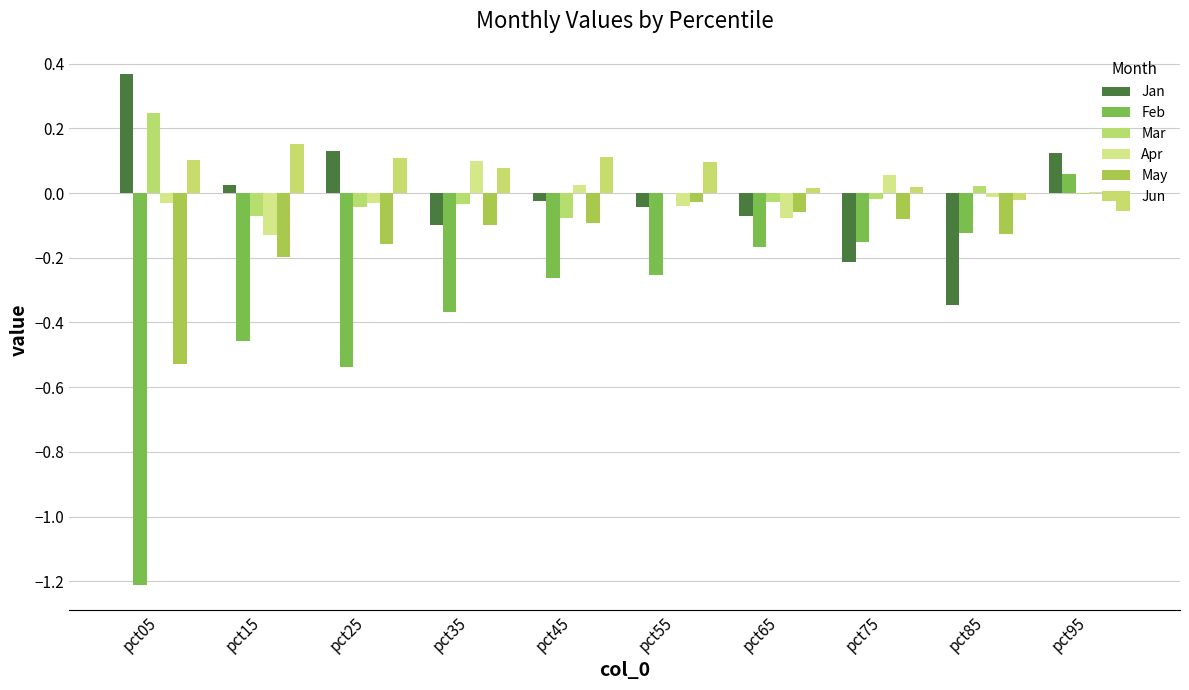

What is the difference between the second highest and second lowest values in the Feb series?

0.4